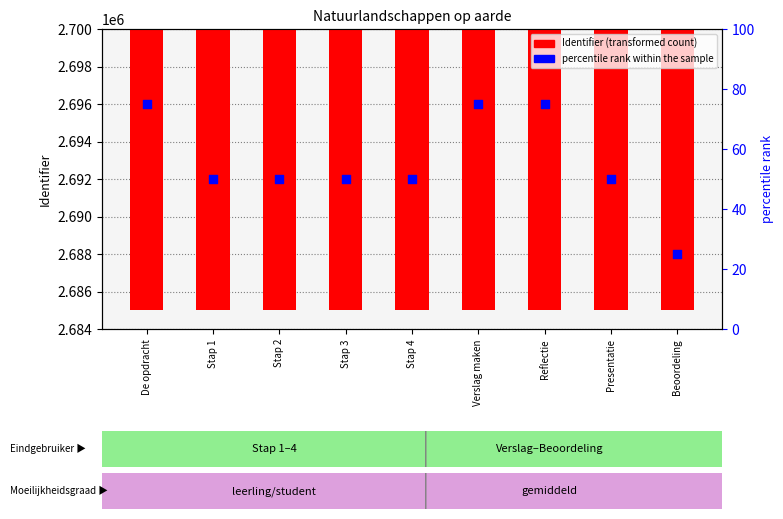

At how many categories does at least one series exceed 1556275?

9